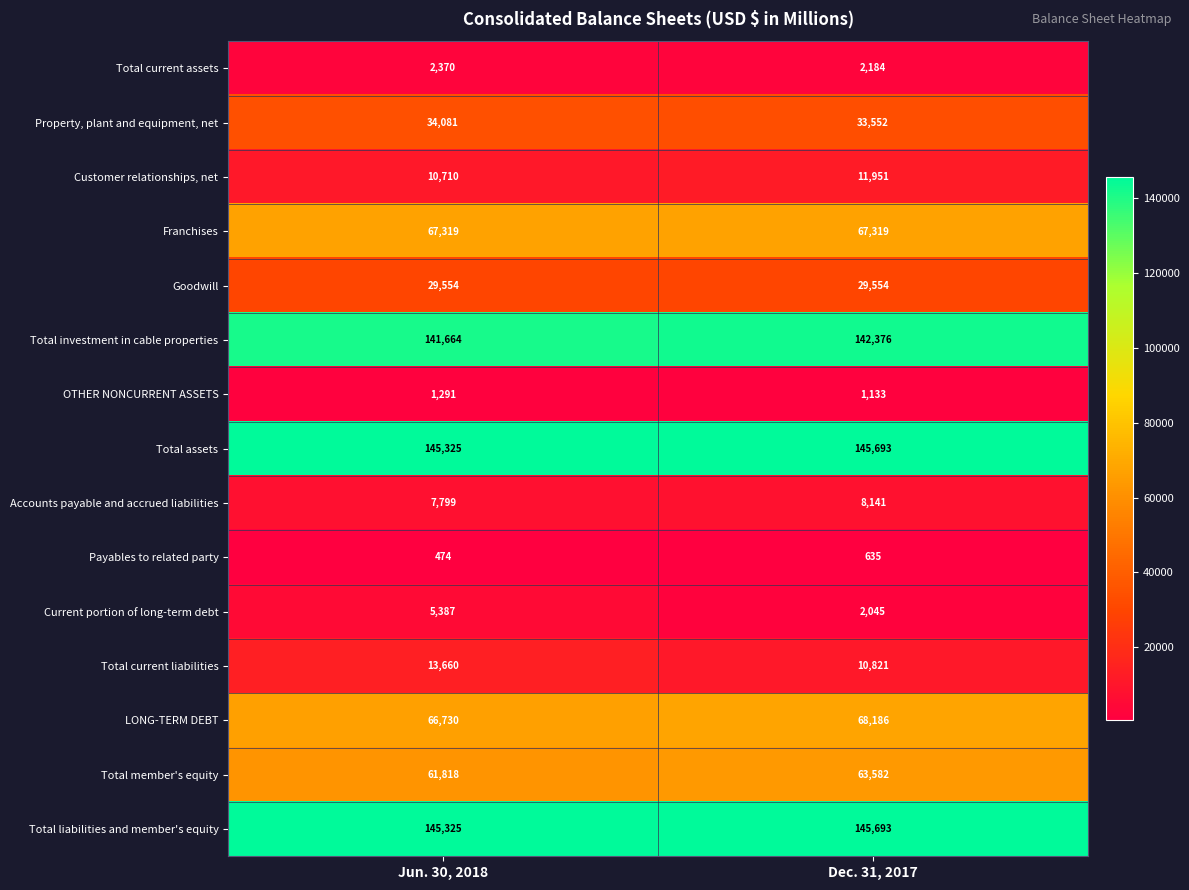

What is the approximate value of Goodwill at Dec. 31, 2017?

29554